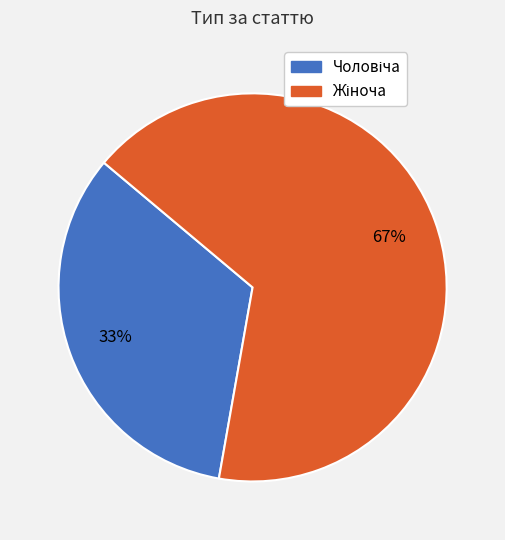

To the nearest percent, what is the average slice percentage?

50%